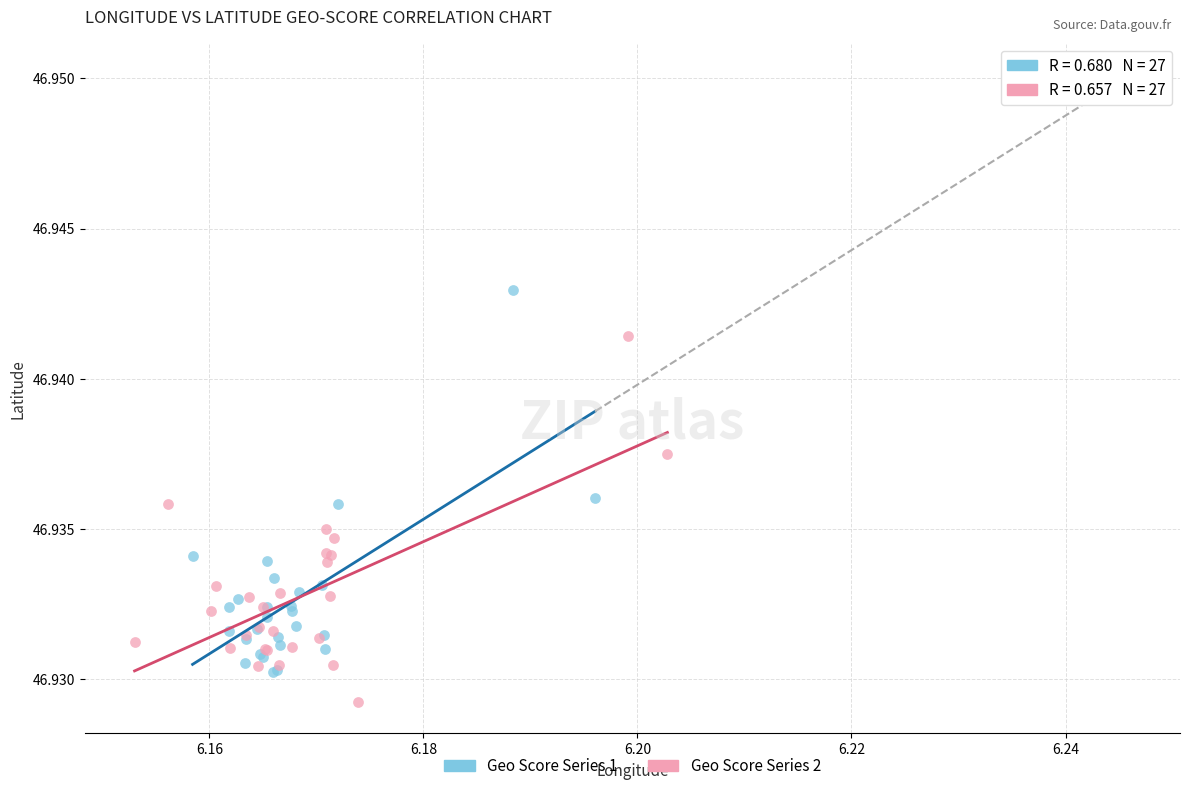

Which series has the widest spread of Y values?

Geo Score Series 1